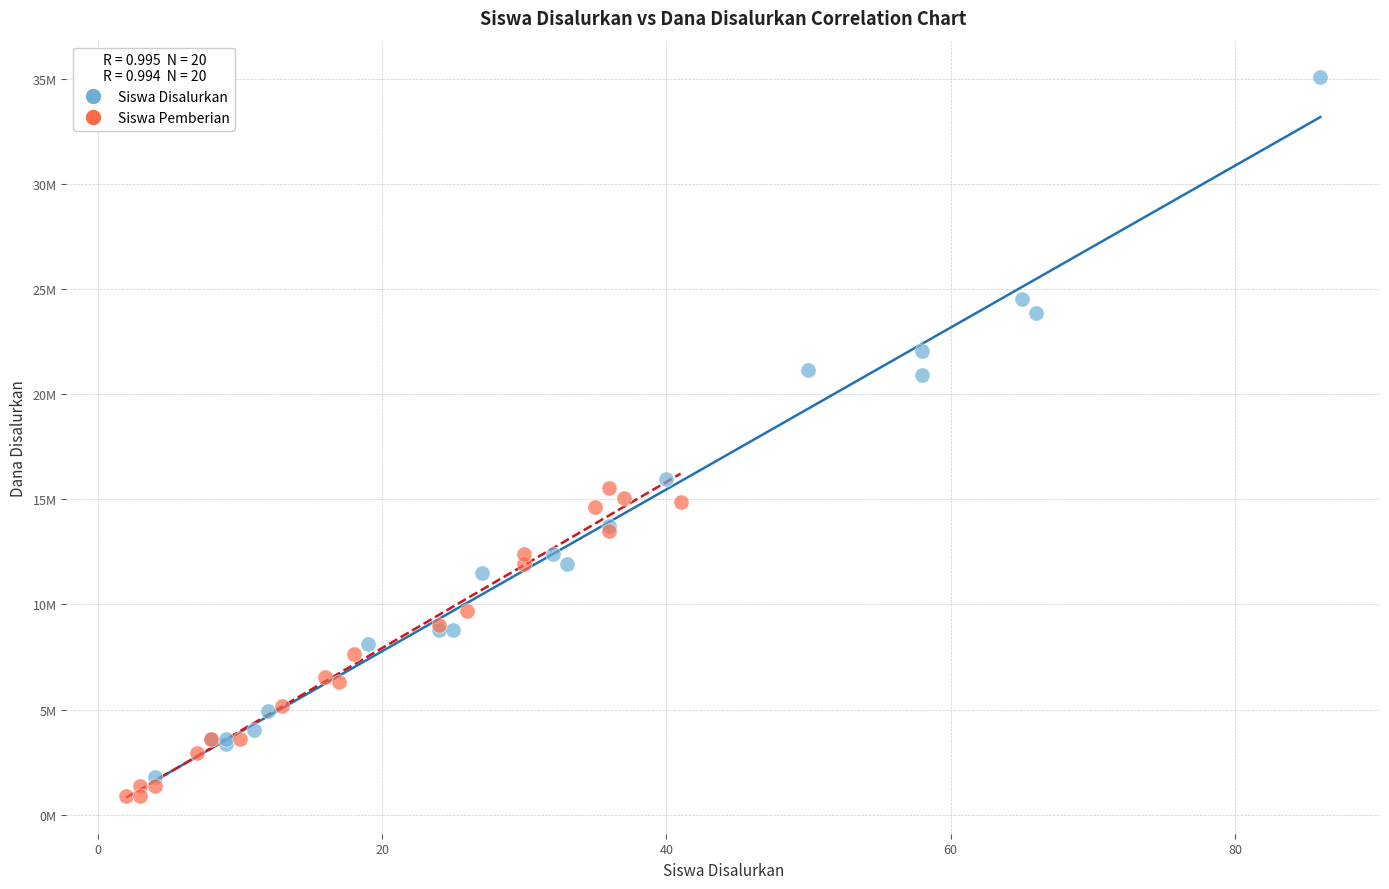

Which series has the largest Y range (max minus min)?

Siswa Disalurkan